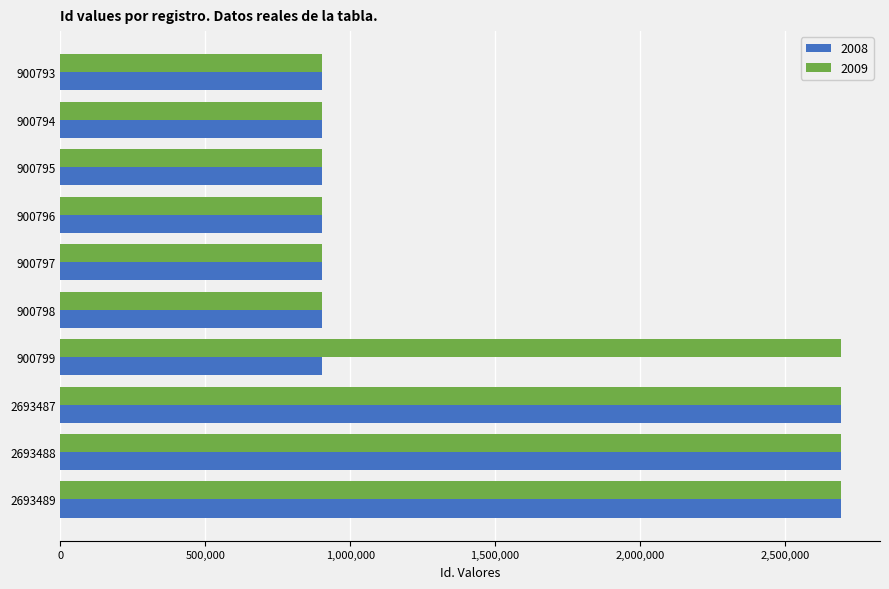

Is it true that 2008 equals 4569088 at 2693487?

False